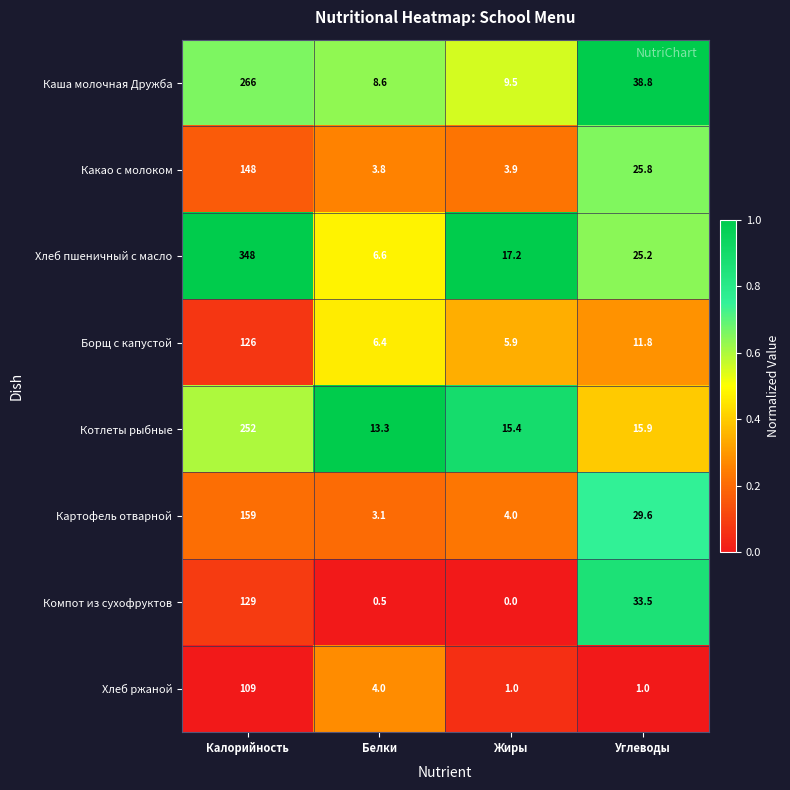

Rank the series at Белки from lowest to highest value.

Компот из сухофруктов, Картофель отварной, Какао с молоком, Хлеб ржаной, Борщ с капустой, Хлеб пшеничный с масло, Каша молочная Дружба, Котлеты рыбные